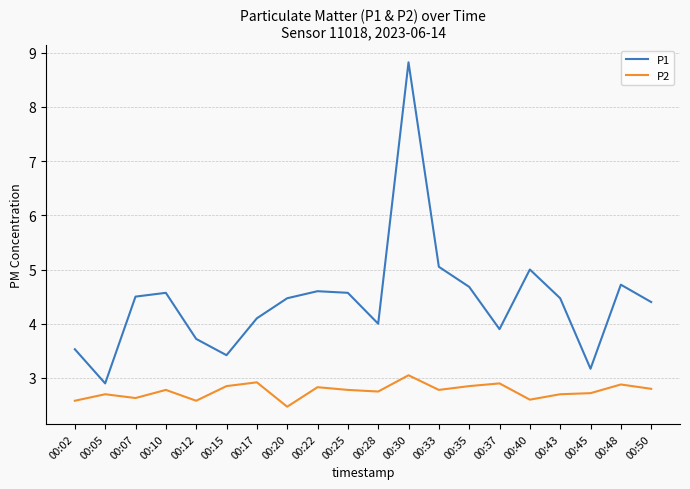

Rank the series at 00:48 from lowest to highest value.

P2, P1